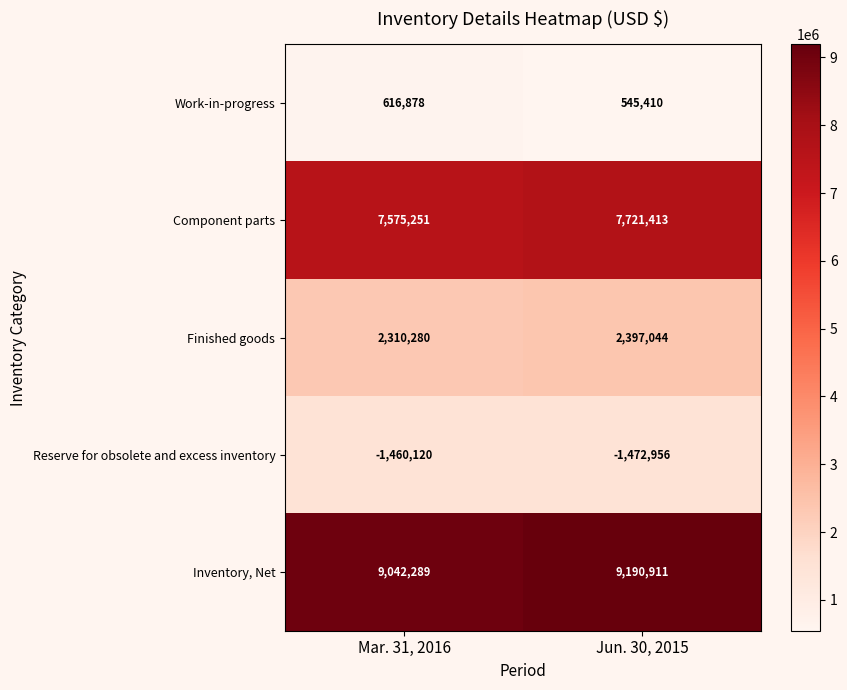

Count the number of data series in this chart.

5